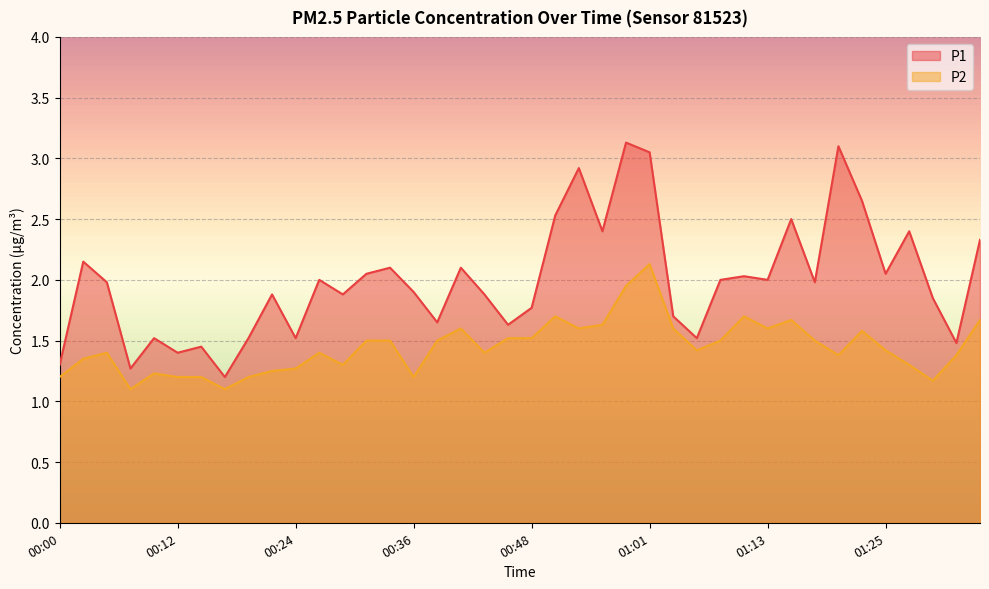

What is the sum of all P1 values?

79.8